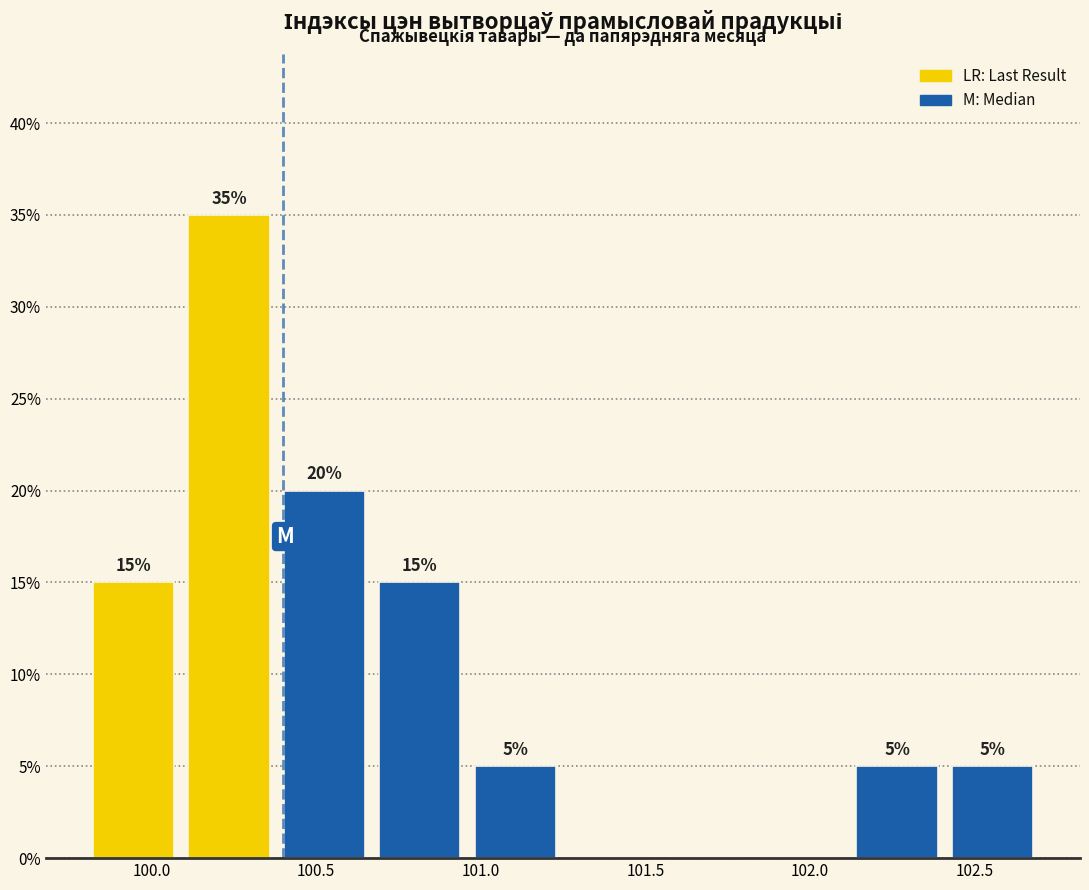

Over which range of the x-axis is the bar tallest?

100.09 to 100.38